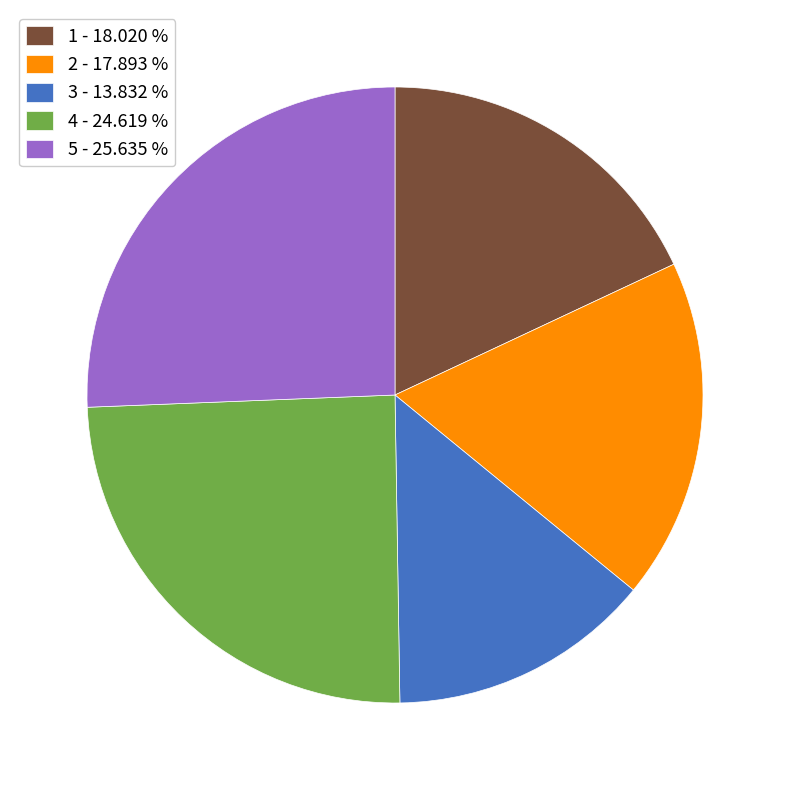

How many slices are in this pie chart?

5